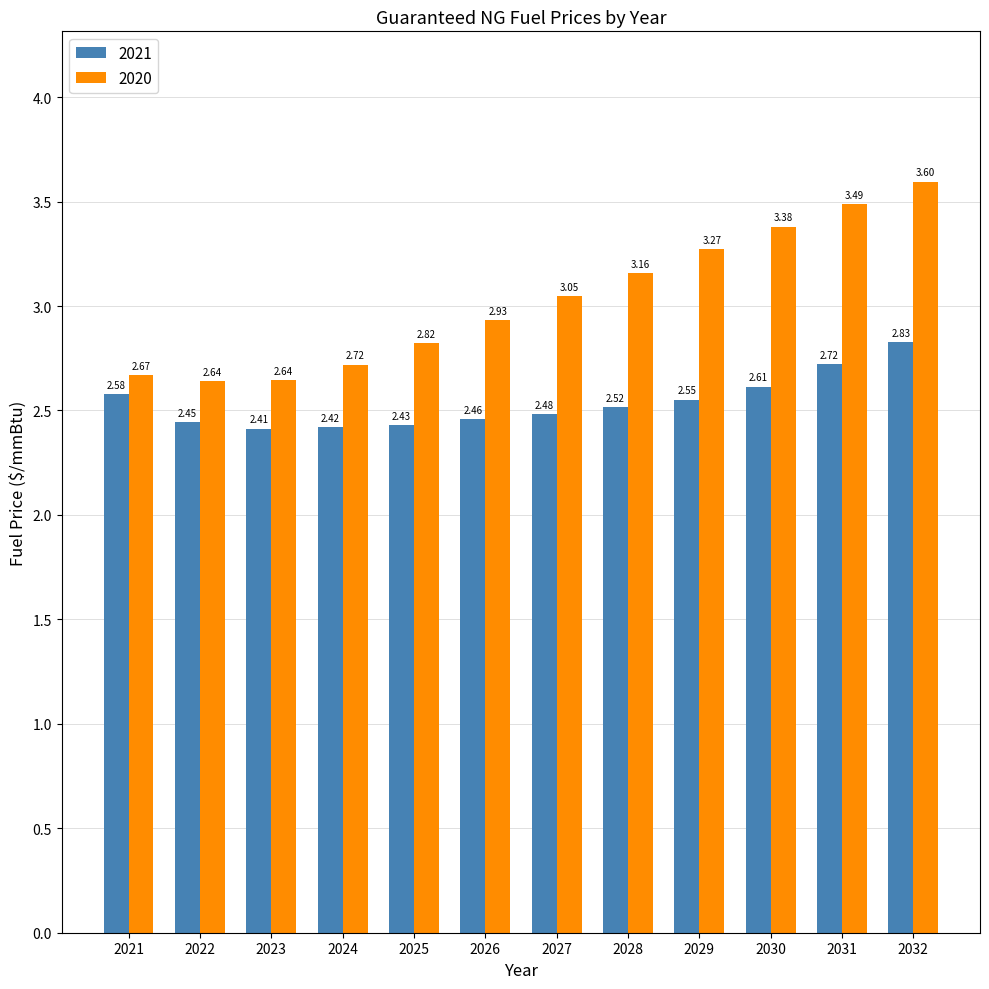

Which series changed the most between 2022 and 2029?

2020